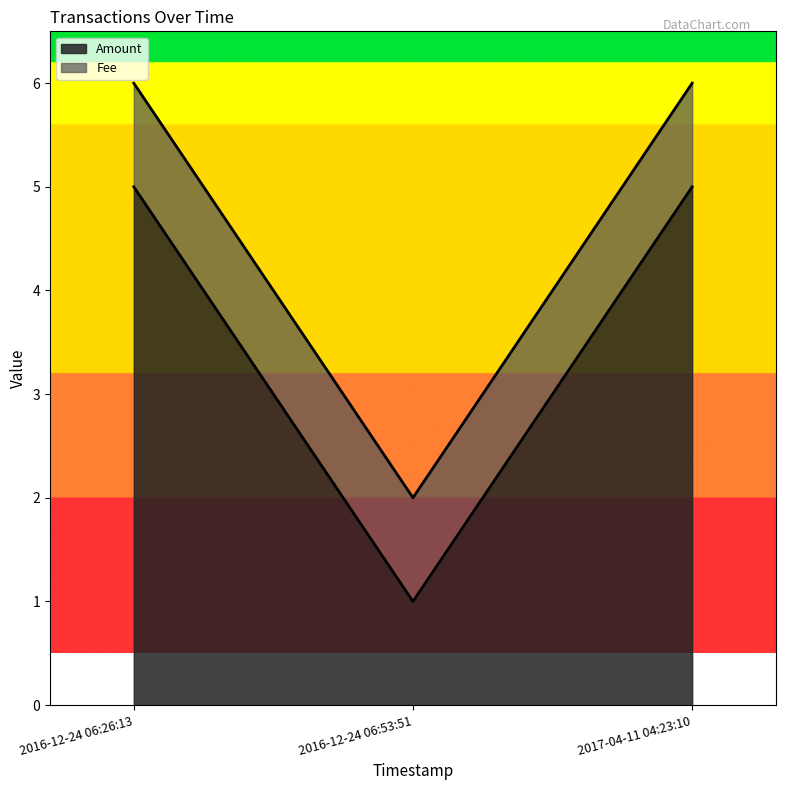

What is the total value across all series at 2016-12-24 06:26:13?

6